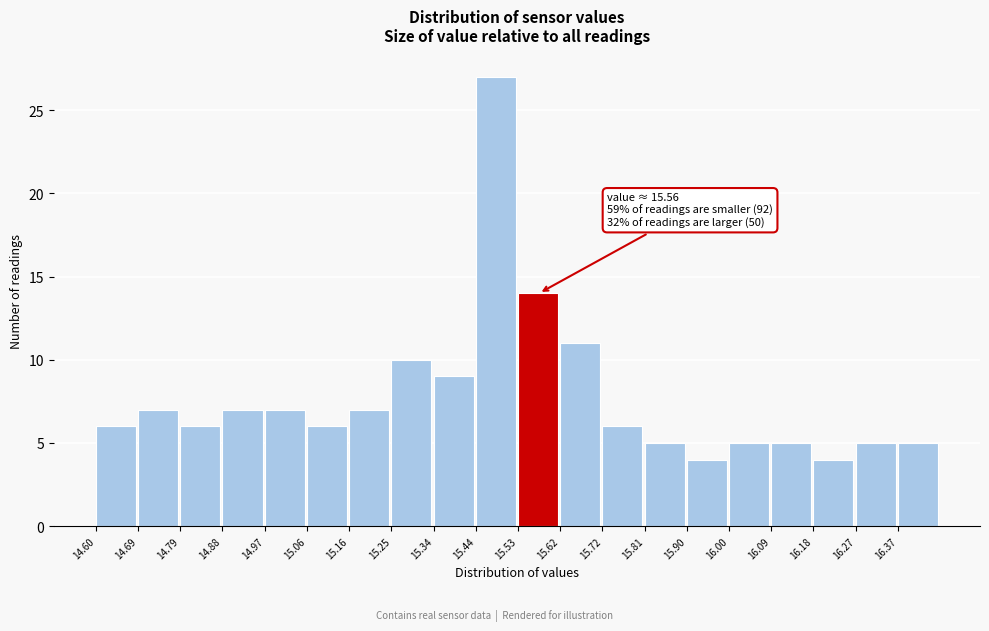

Which range on the x-axis has the tallest bar?

15.437 to 15.530